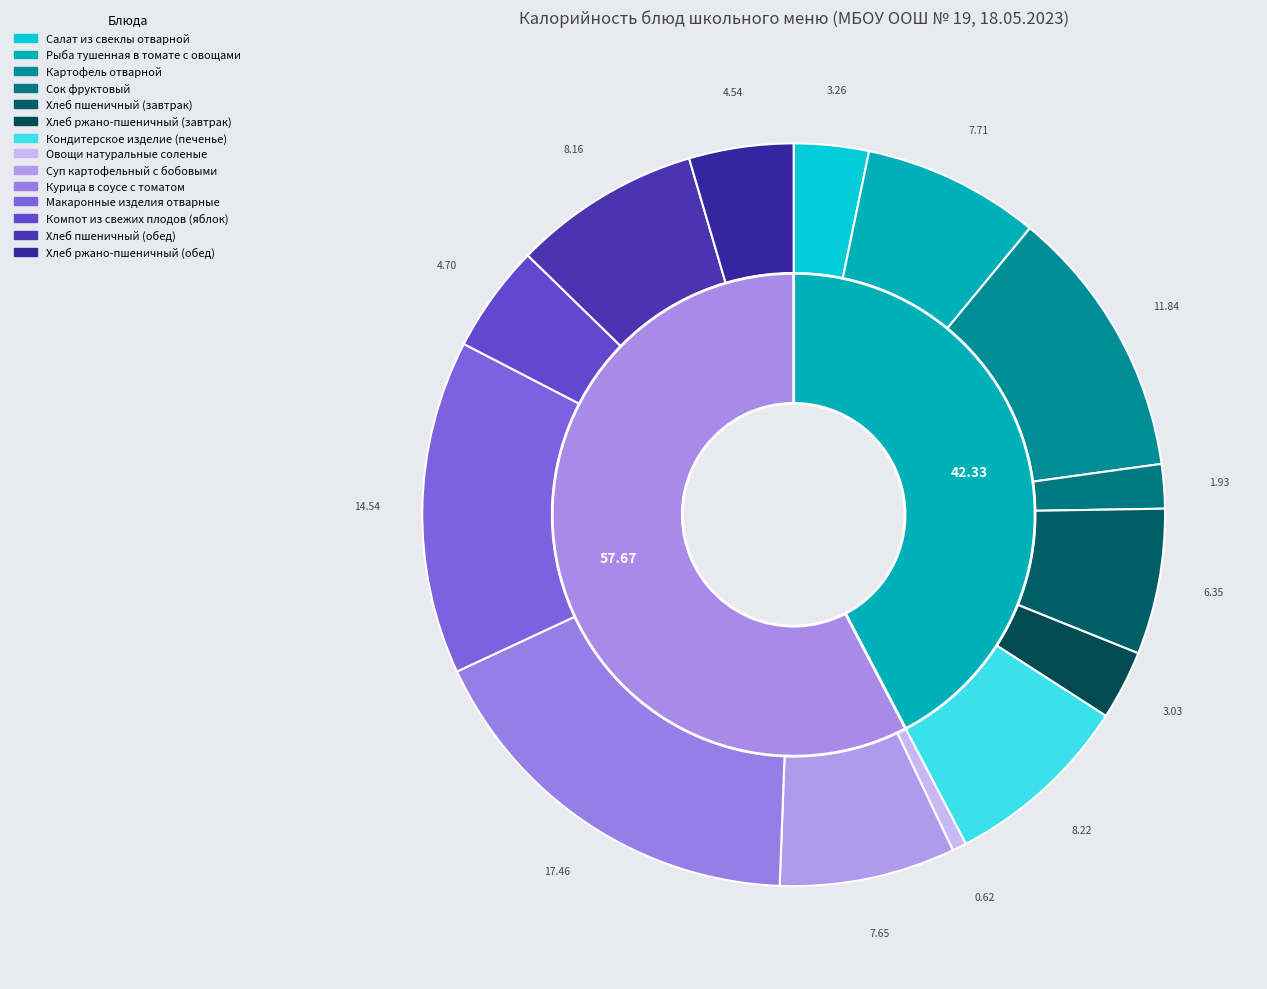

To the nearest percent, what is the average slice percentage?

7%